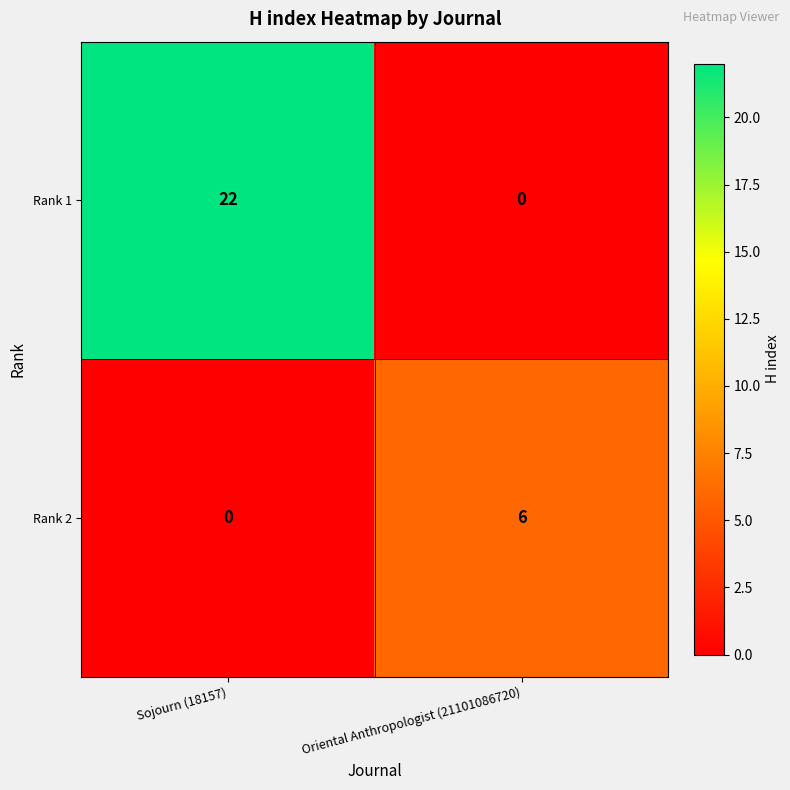

Which series has the widest spread of values?

Rank 1